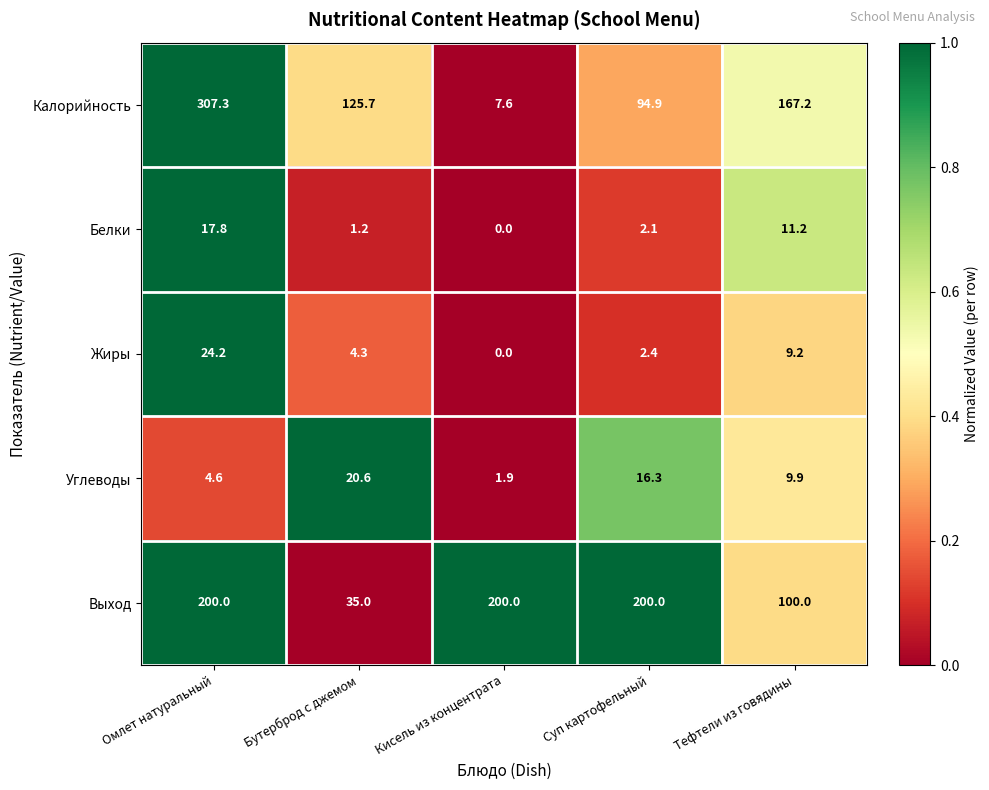

Reading left to right, what are all the values shown in this chart?

Калорийность: Омлет натуральный=307.3	Бутерброд с джемом=125.7	Кисель из концентрата=7.6	Суп картофельный=94.9	Тефтели из говядины=167.2
Белки: Омлет натуральный=17.8	Бутерброд с джемом=1.2	Кисель из концентрата=0.0	Суп картофельный=2.1	Тефтели из говядины=11.2
Жиры: Омлет натуральный=24.2	Бутерброд с джемом=4.3	Кисель из концентрата=0.0	Суп картофельный=2.4	Тефтели из говядины=9.2
Углеводы: Омлет натуральный=4.6	Бутерброд с джемом=20.6	Кисель из концентрата=1.9	Суп картофельный=16.3	Тефтели из говядины=9.9
Выход: Омлет натуральный=200.0	Бутерброд с джемом=35.0	Кисель из концентрата=200.0	Суп картофельный=200.0	Тефтели из говядины=100.0